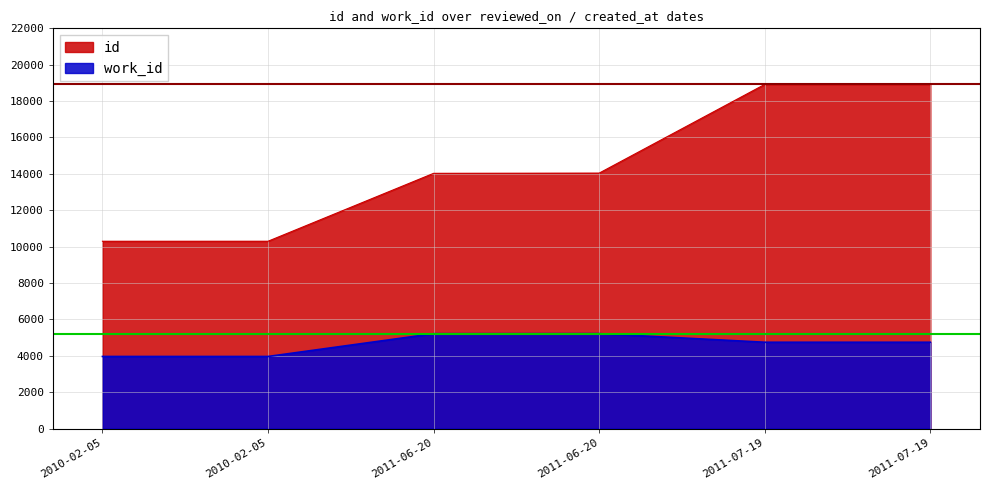

Reading left to right, what are all the values shown in this chart?

id: 2010-02-05=10296	2010-02-05=10297	2011-06-20=14030	2011-06-20=14042	2011-07-19=18919	2011-07-19=18920
work_id: 2010-02-05=3963	2010-02-05=3963	2011-06-20=5215	2011-06-20=5219	2011-07-19=4745	2011-07-19=4745